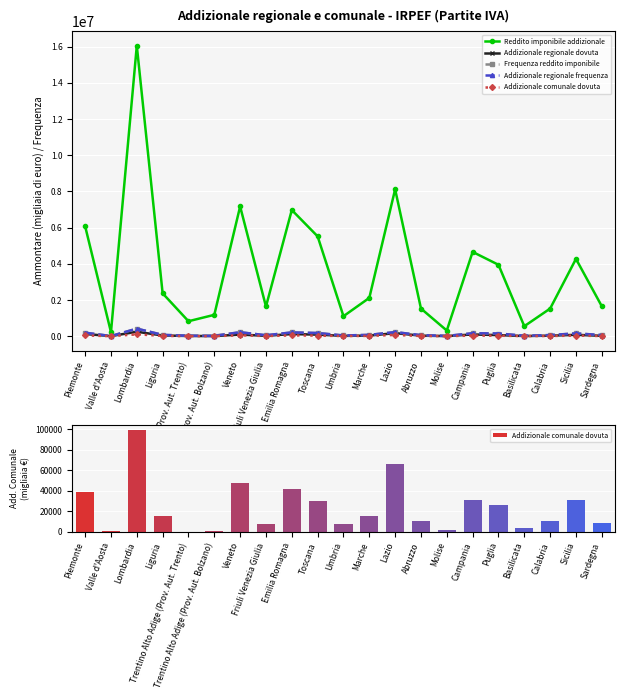

Which series has the widest spread of values?

Reddito imponibile addizionale